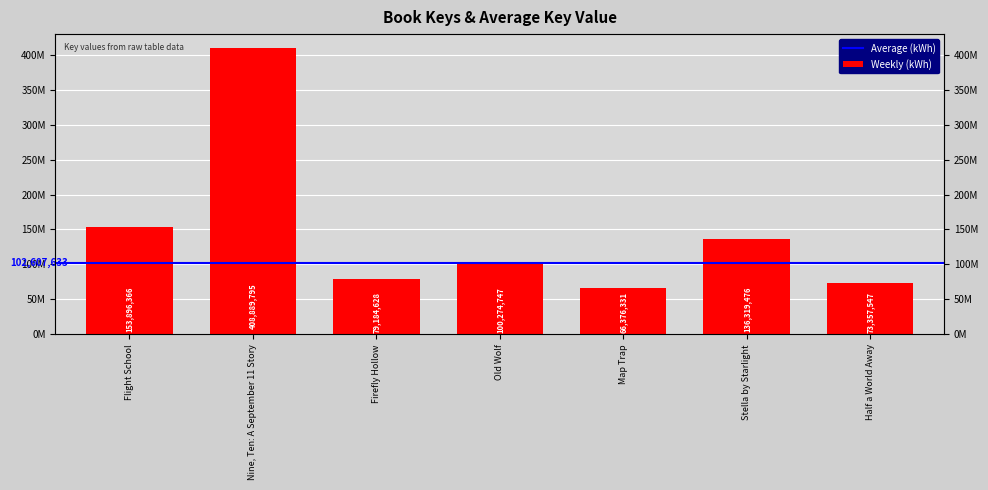

What is the sum of all values?

1018298890